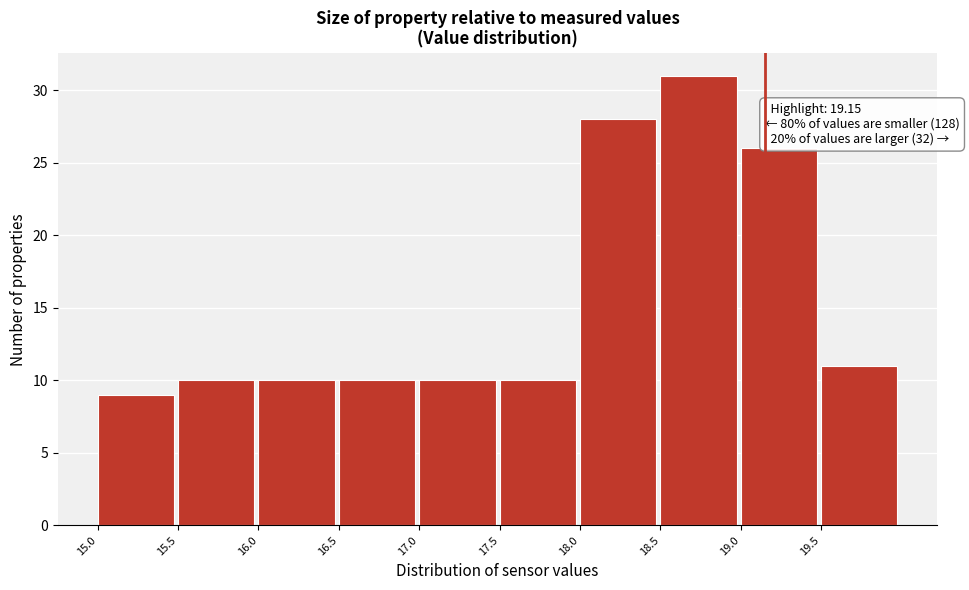

Which range on the x-axis has the tallest bar?

18.5 to 19.0